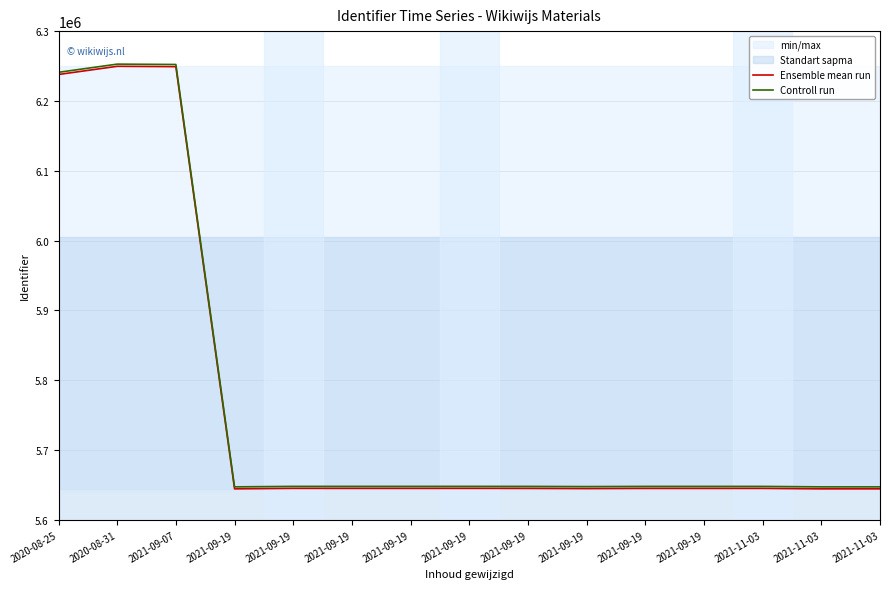

How many data points in Ensemble mean run are above 5645034?

7